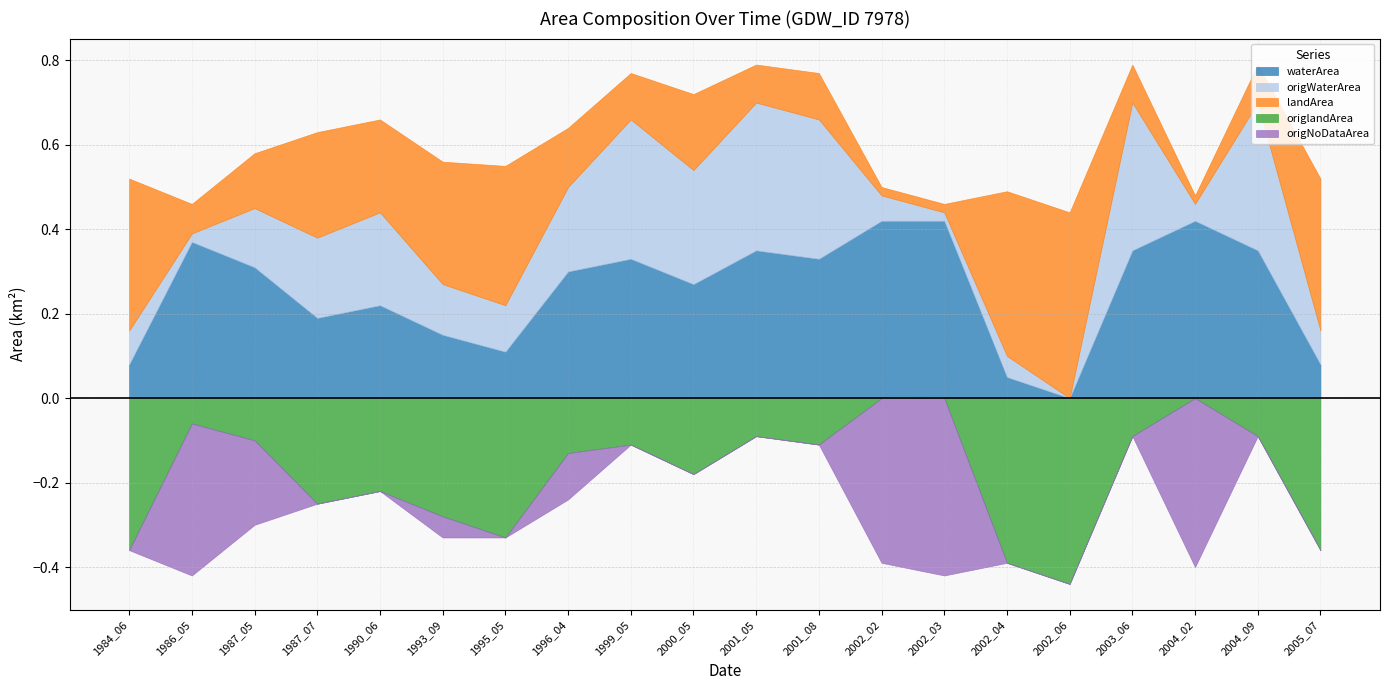

What is the difference between the maximum and second lowest values in the waterArea series?

0.4